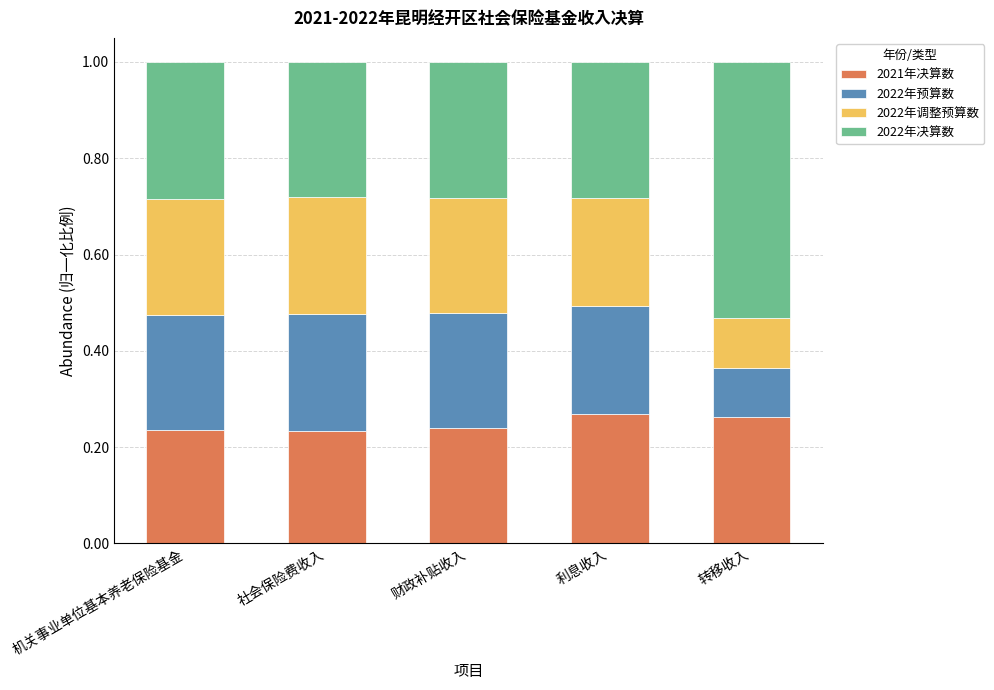

Count the 2021年决算数 values in the range 0 to 1.

5